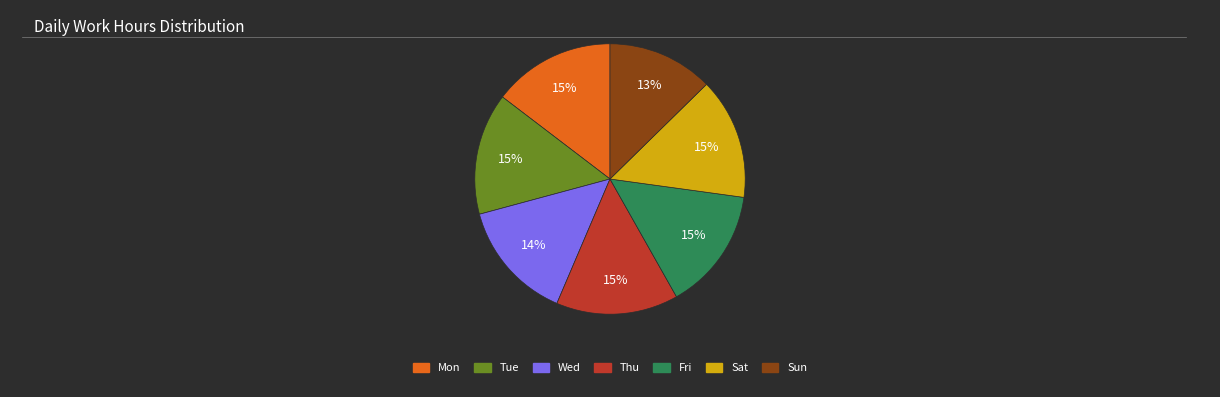

To the nearest percent, what is the average slice percentage?

14%